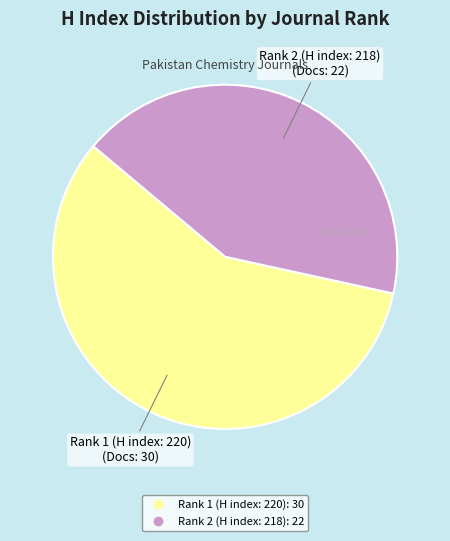

What is the largest slice in the pie chart?

Rank 1 (H index: 220)